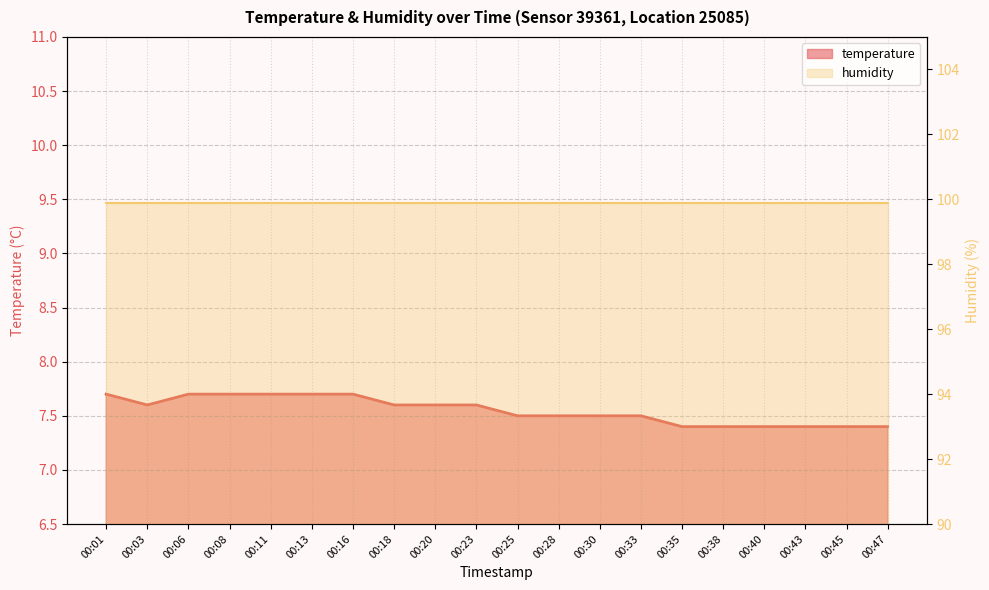

What is the value of the 2nd point from the left?

7.6